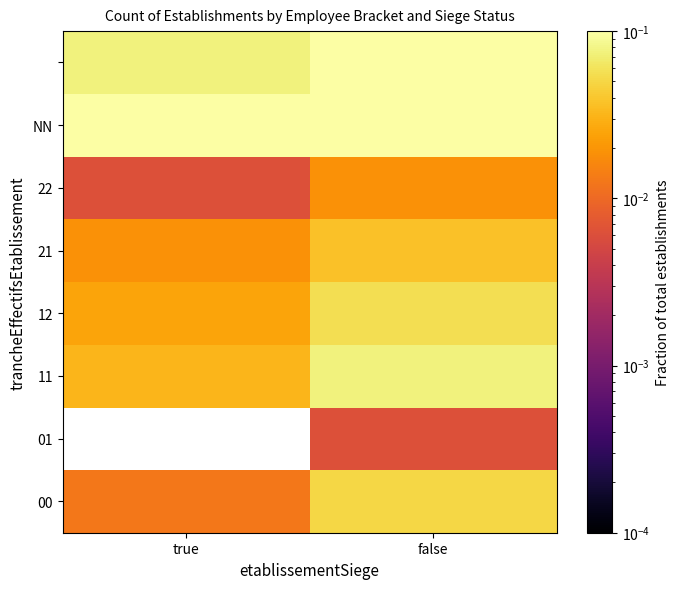

The value of 00 at true is 0.0. True or false?

False